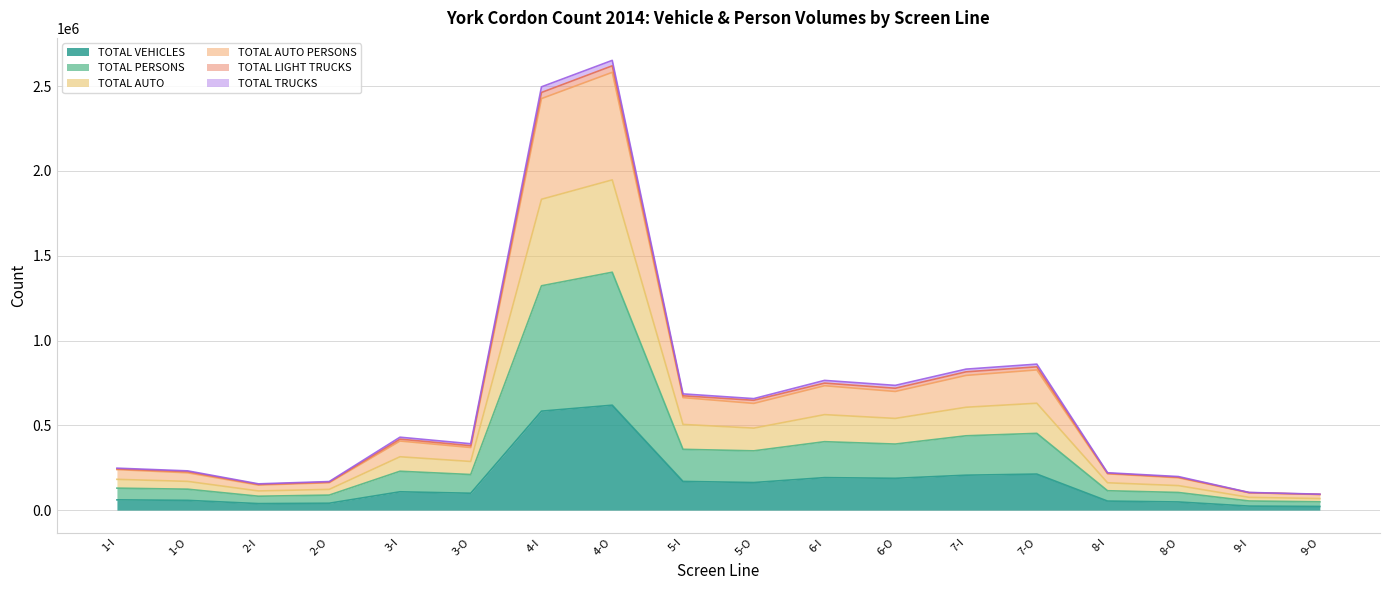

True or false: TOTAL VEHICLES and TOTAL PERSONS cross at least once.

False